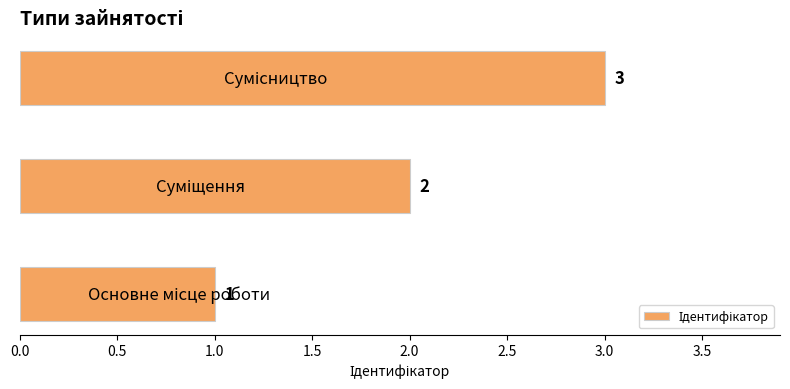

How many categories are shown in the chart?

3